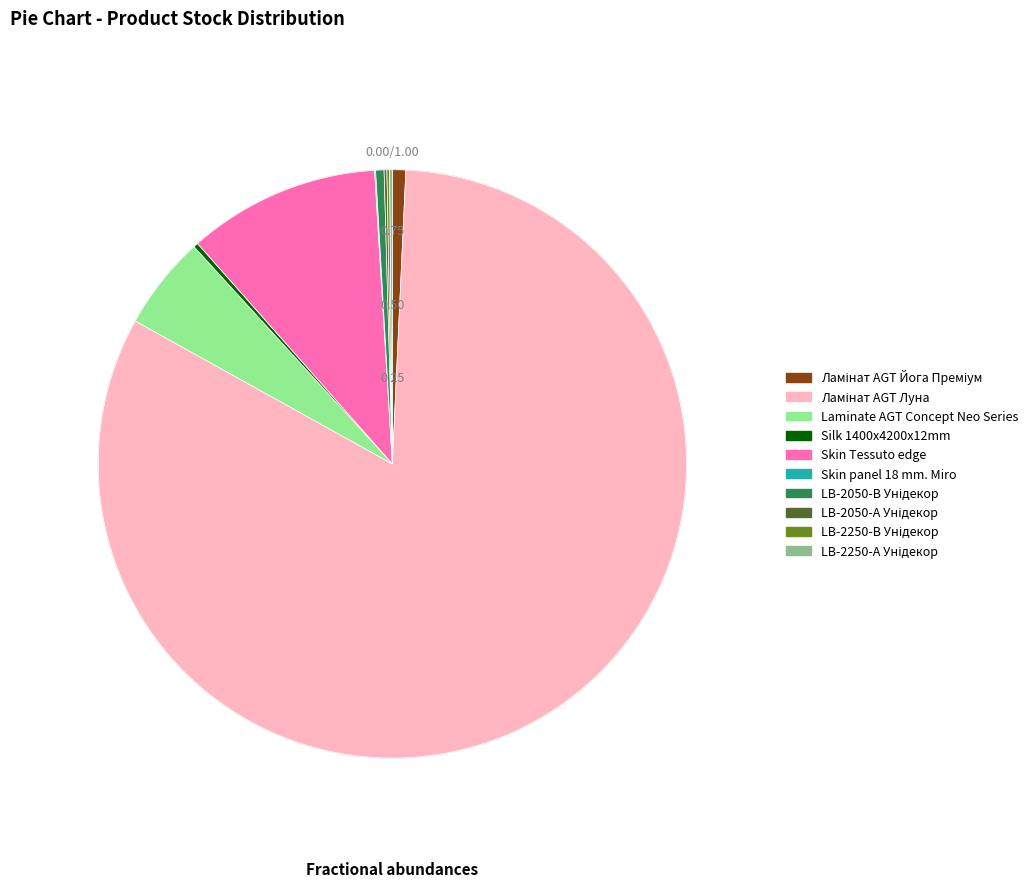

Does any single category account for the majority?

Yes